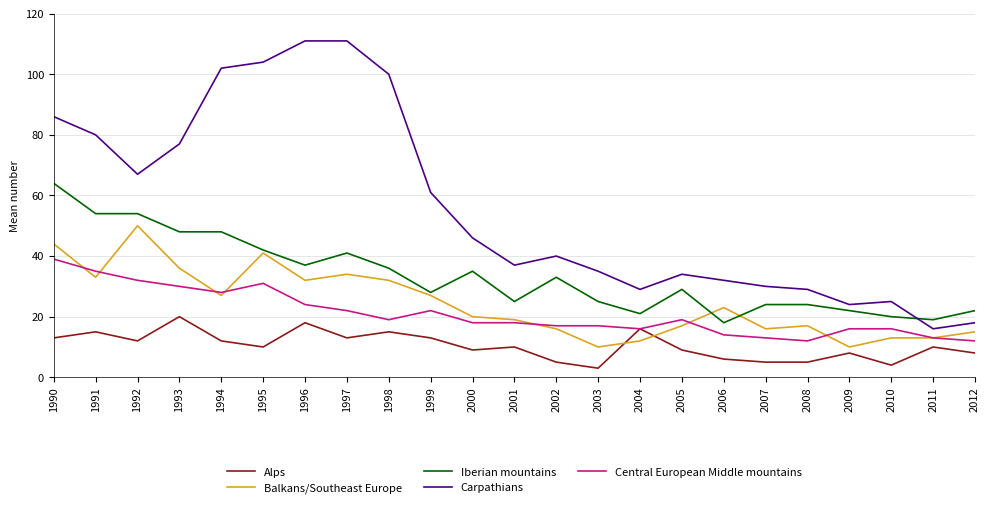

Is this an area chart (filled region under the line)?

No